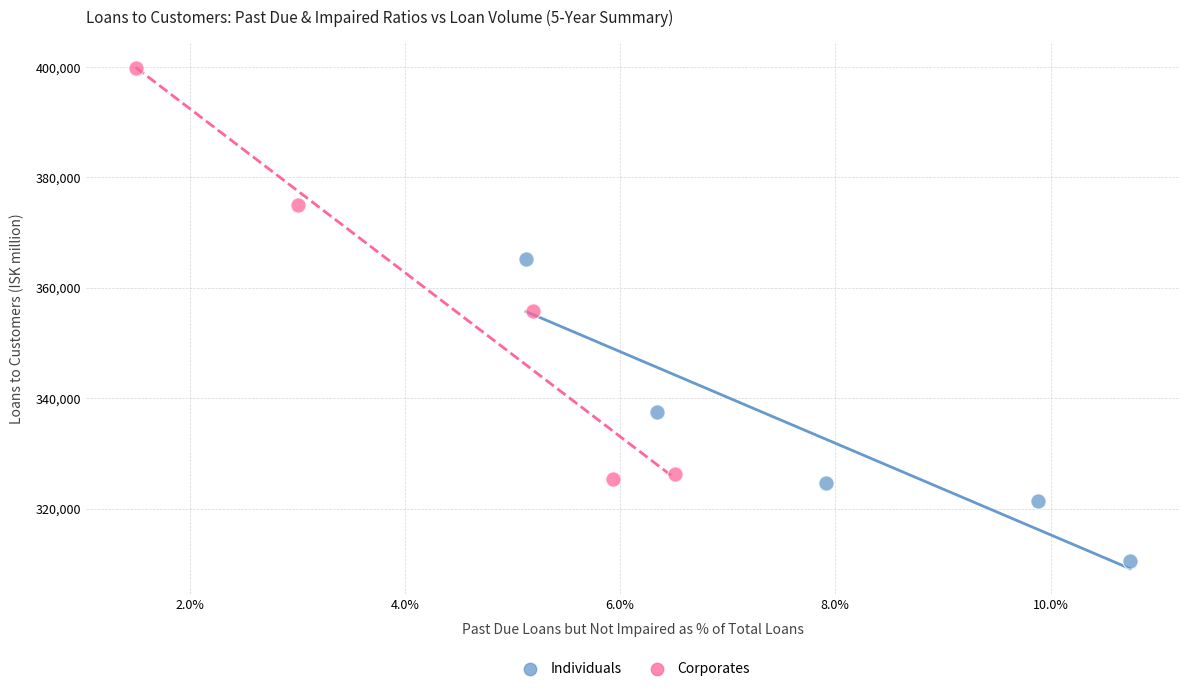

Which series reaches the minimum Y coordinate?

Individuals